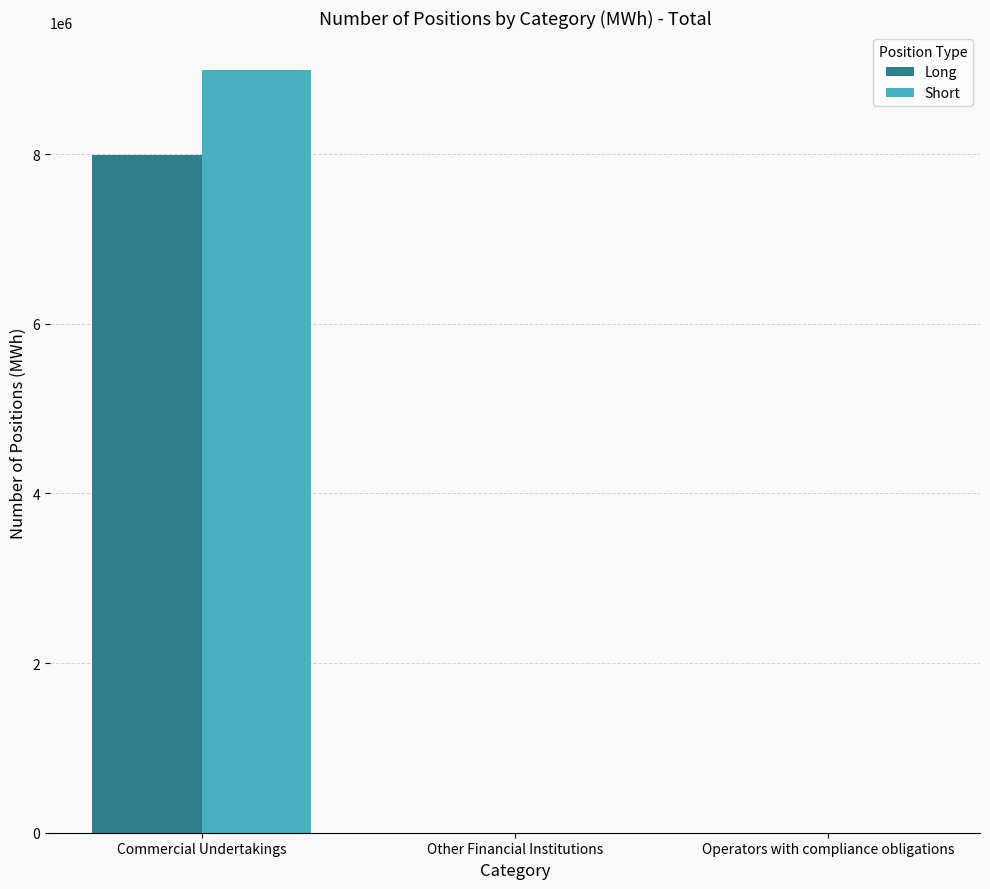

Which series has the largest range (max minus min)?

Short